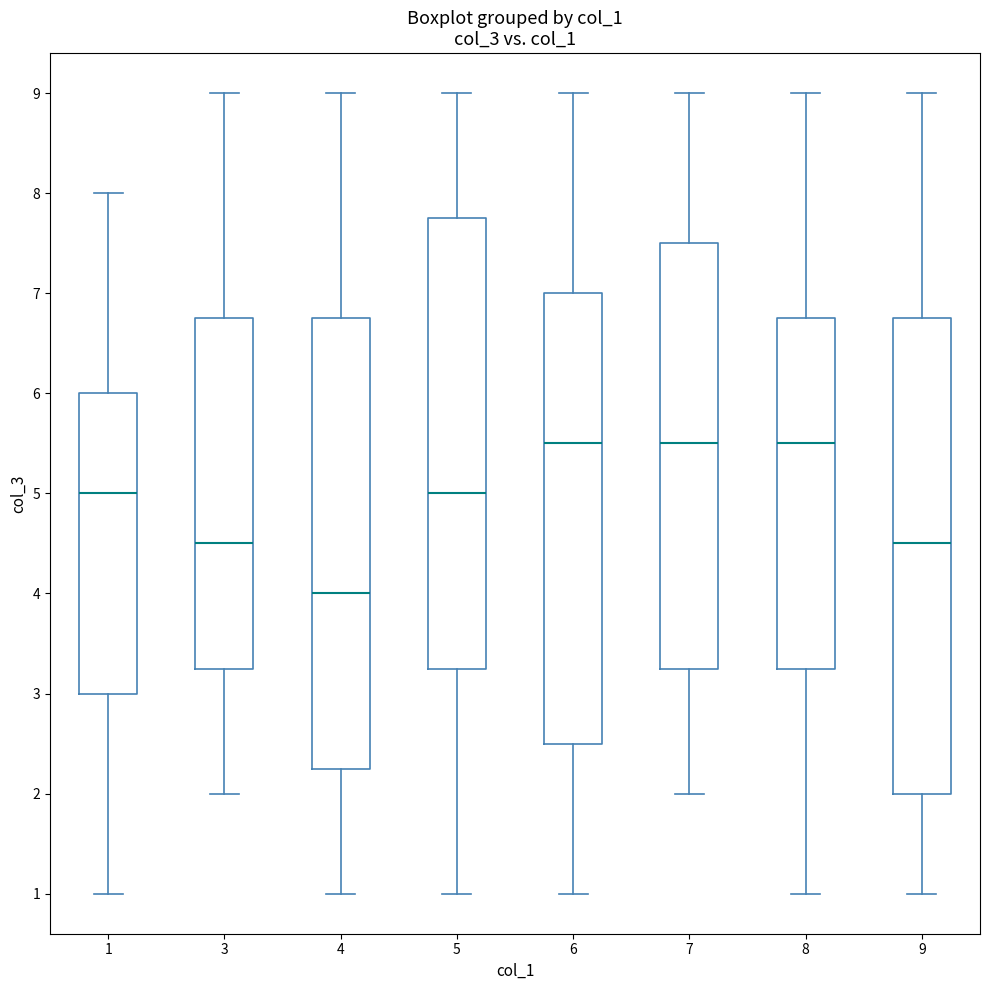

Reading left to right, read every box against the y-axis: the position of its median line, the range the box covers, and the ends of its whiskers. The values are not printed on the chart, so give them approximately, as read against the axis.

1: median 5.0, box 3.0 to 6.0, whiskers 1.0 to 8.0
3: median 4.5, box 3.3 to 6.8, whiskers 2.0 to 9.0
4: median 4.0, box 2.3 to 6.8, whiskers 1.0 to 9.0
5: median 5.0, box 3.3 to 7.8, whiskers 1.0 to 9.0
6: median 5.5, box 2.5 to 7.0, whiskers 1.0 to 9.0
7: median 5.5, box 3.3 to 7.5, whiskers 2.0 to 9.0
8: median 5.5, box 3.3 to 6.8, whiskers 1.0 to 9.0
9: median 4.5, box 2.0 to 6.8, whiskers 1.0 to 9.0